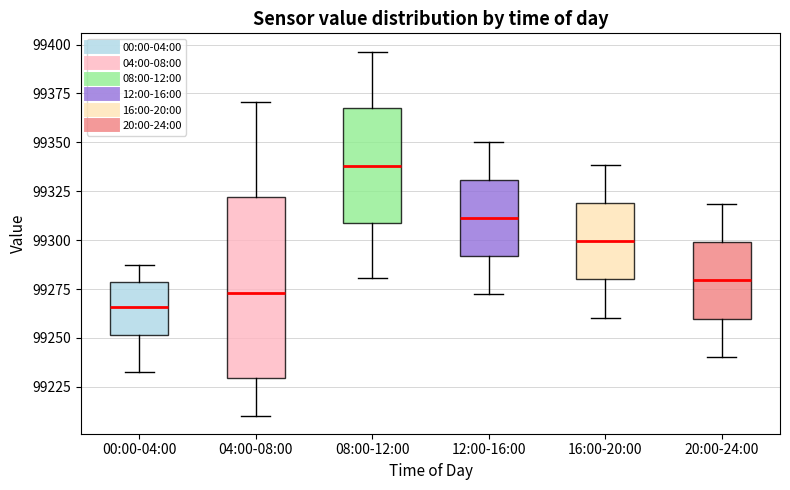

Which box's median line is the highest?

08:00-12:00